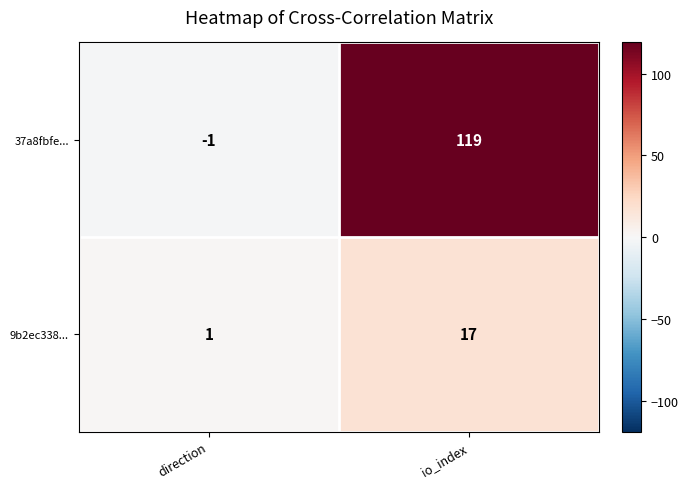

Is it true that 9b2ec338... equals 17 at io_index?

True